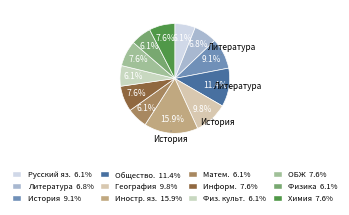

How many segments does this pie chart have?

12